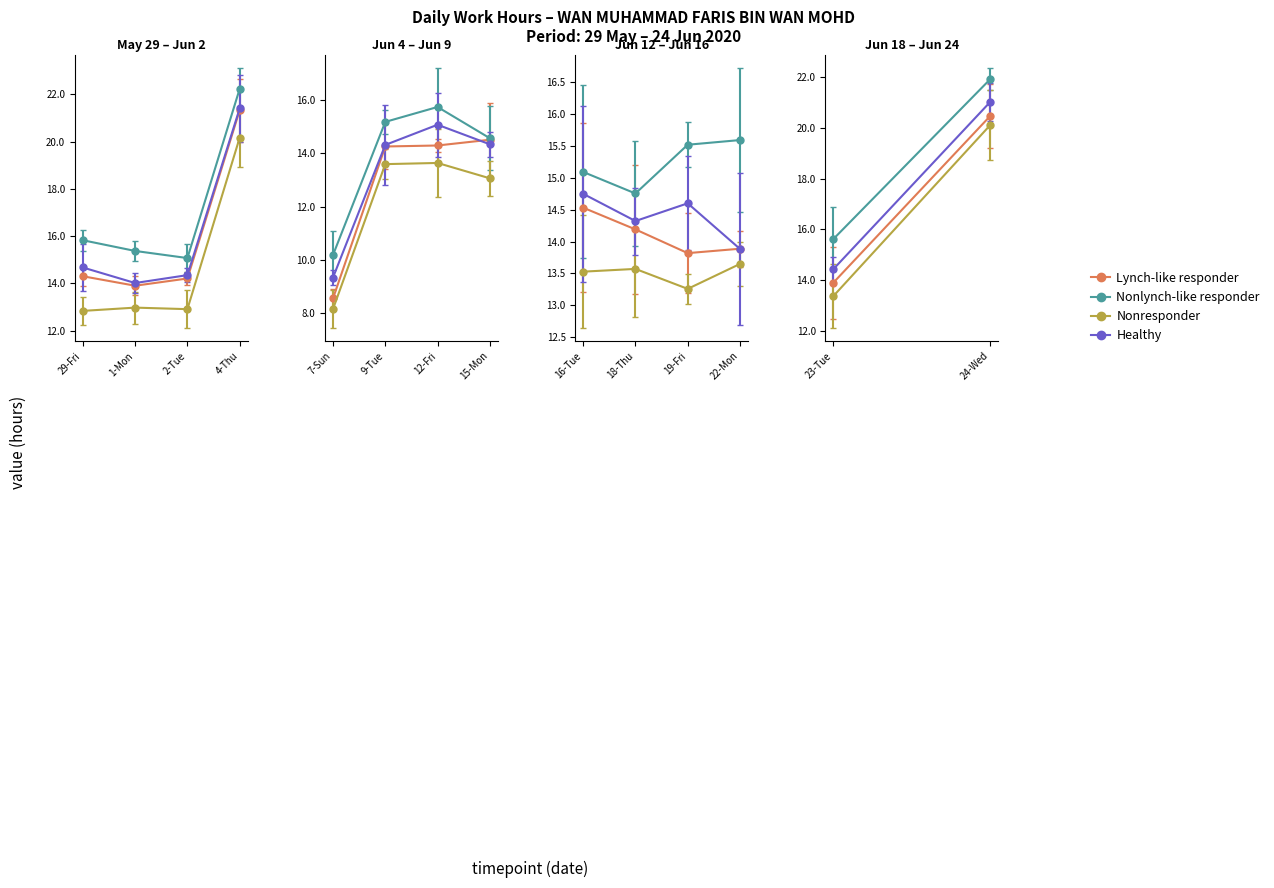

Count the number of values greater than 14.

9